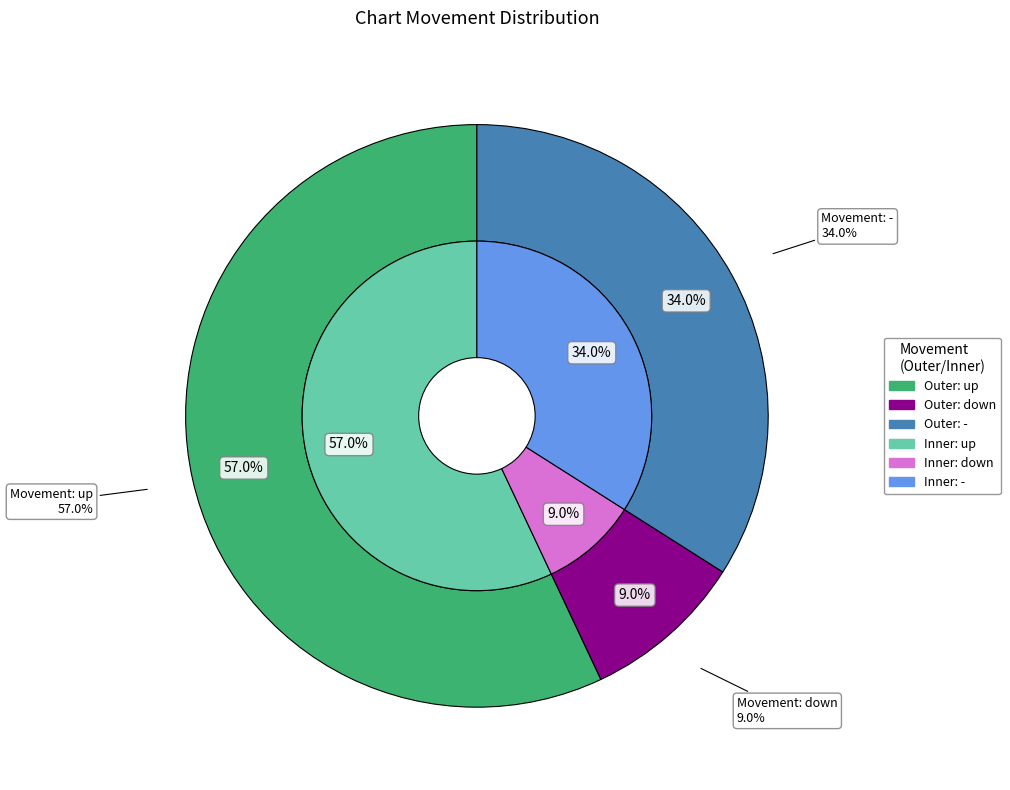

To the nearest percent, what is the average slice percentage?

33%